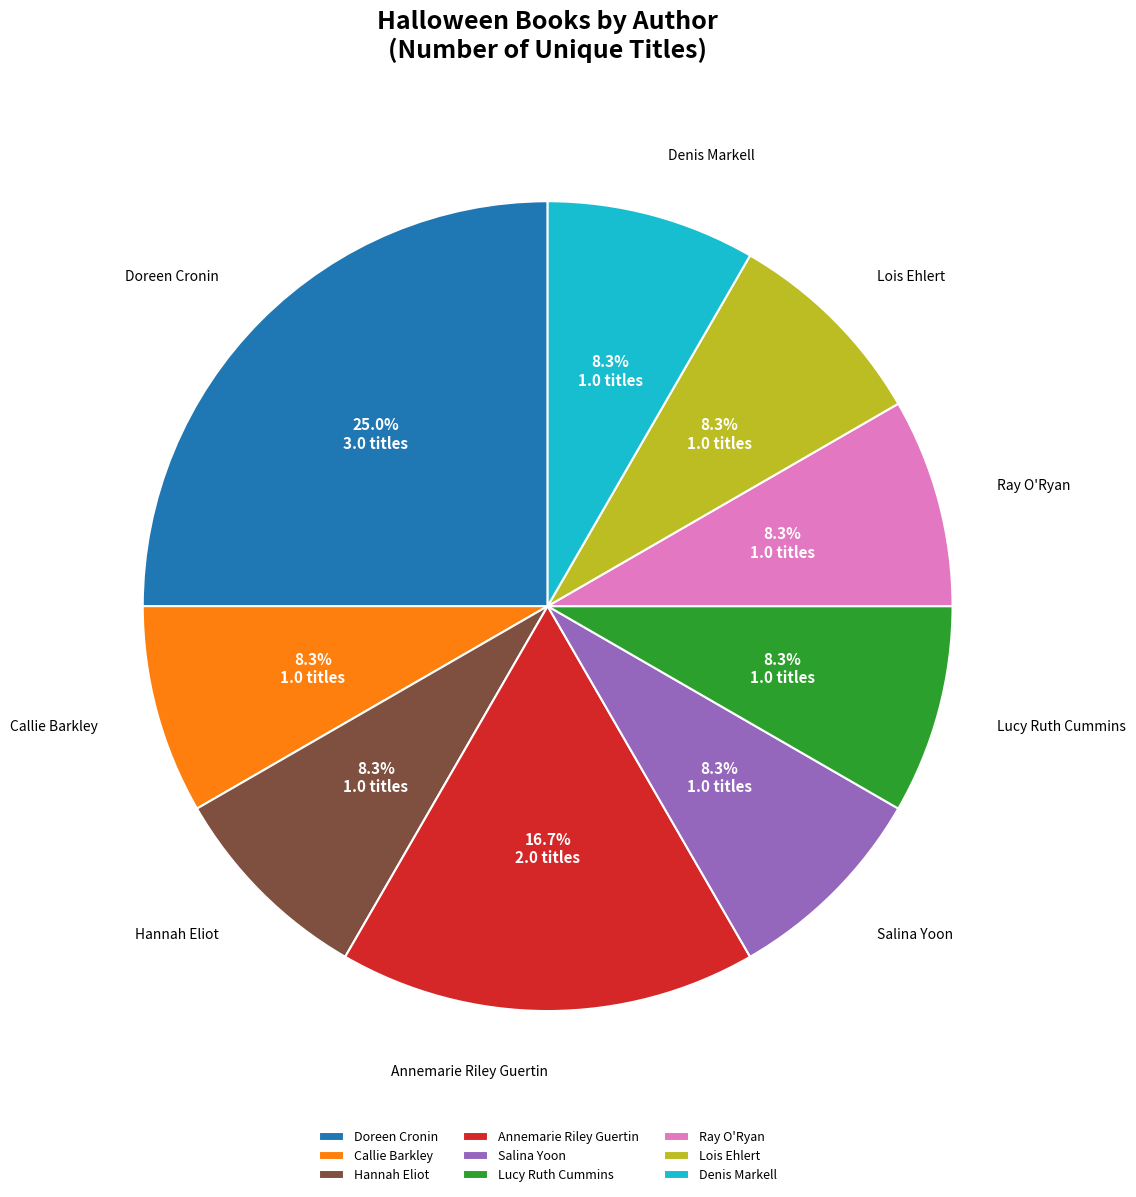

What percentage is NOT represented by Hannah Eliot?

91.7%